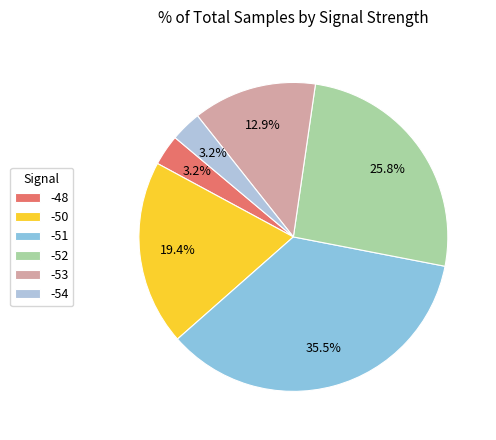

What percentage is the -48 slice, to the nearest percent?

3%